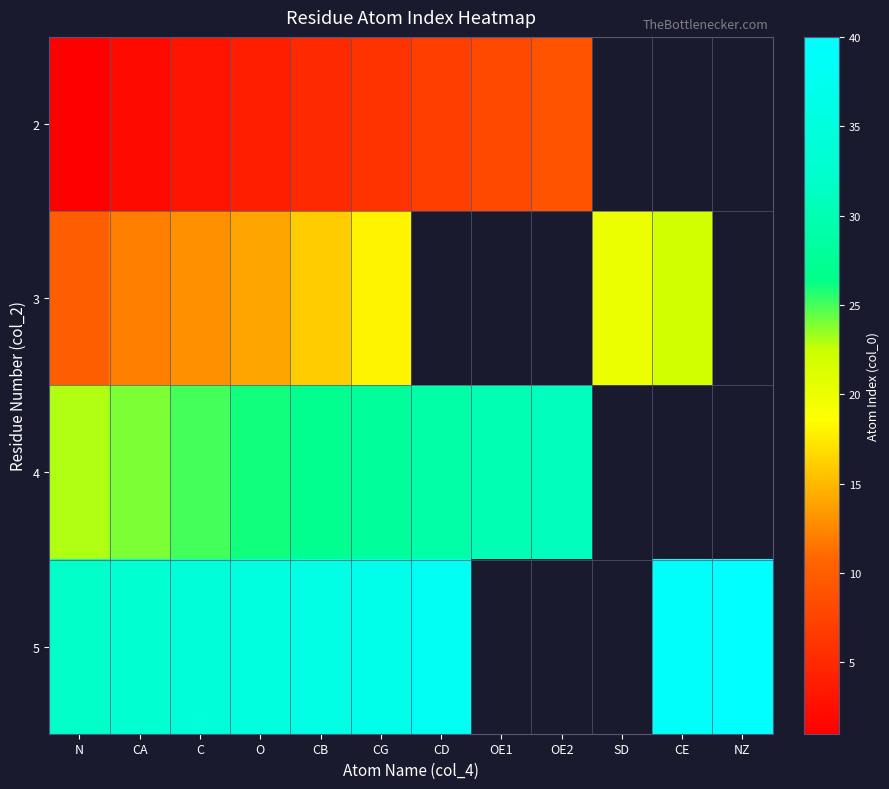

How many values in 2 are above zero?

9